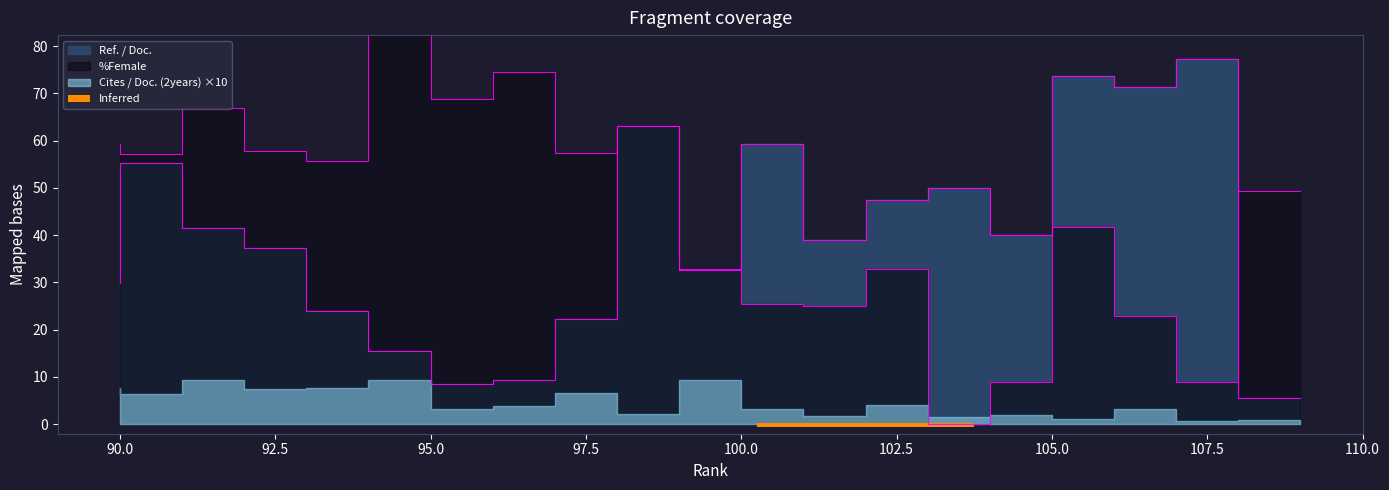

How many bars are there in total?

40